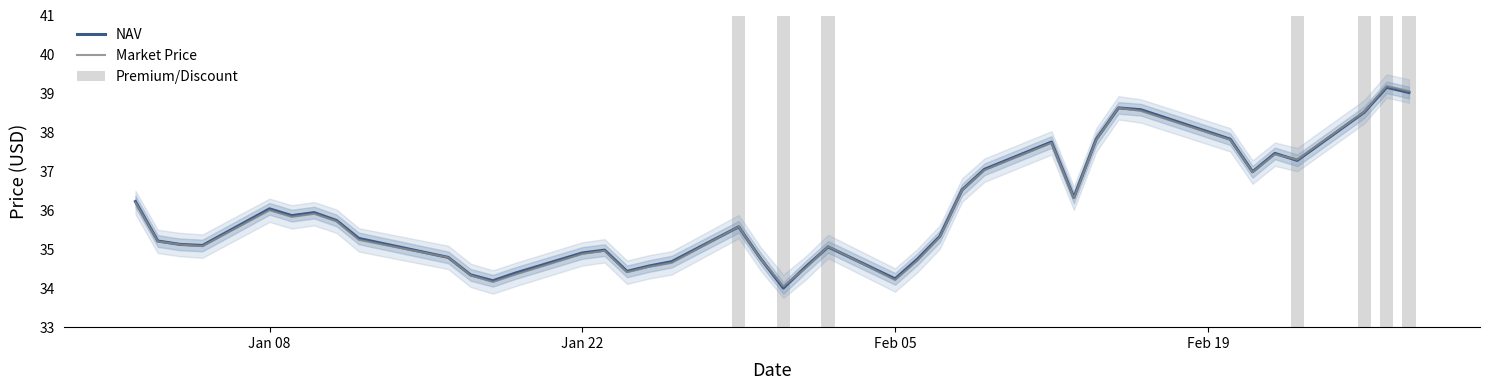

What is the lowest value of the Market Price series?

34.0